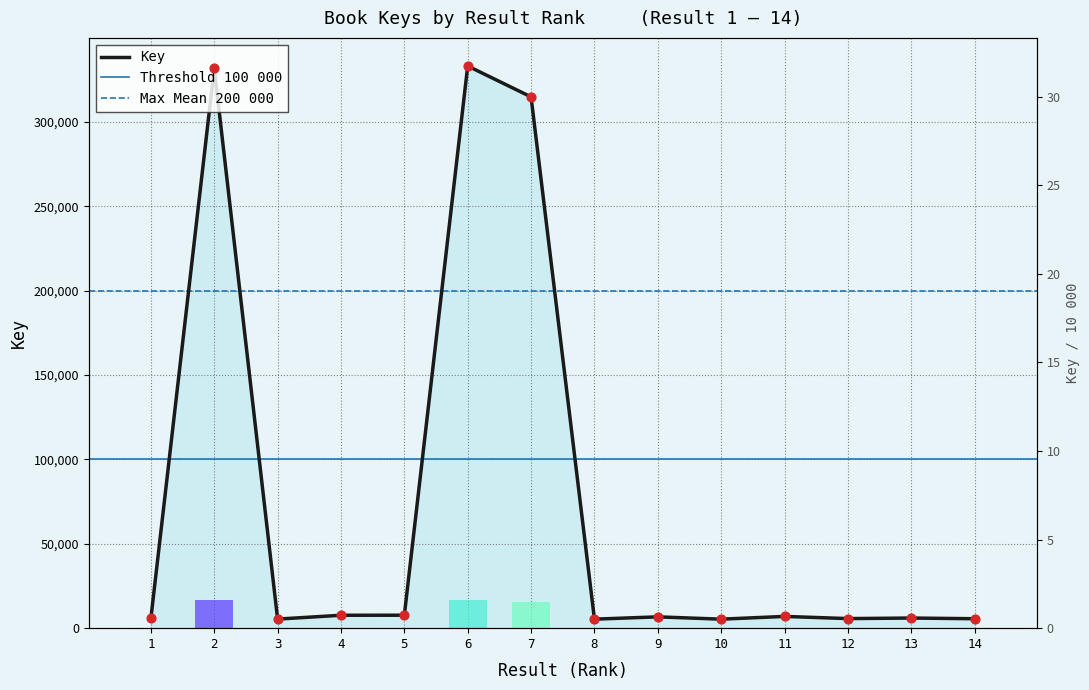

What is the change in value from 6 to 11?

-326271